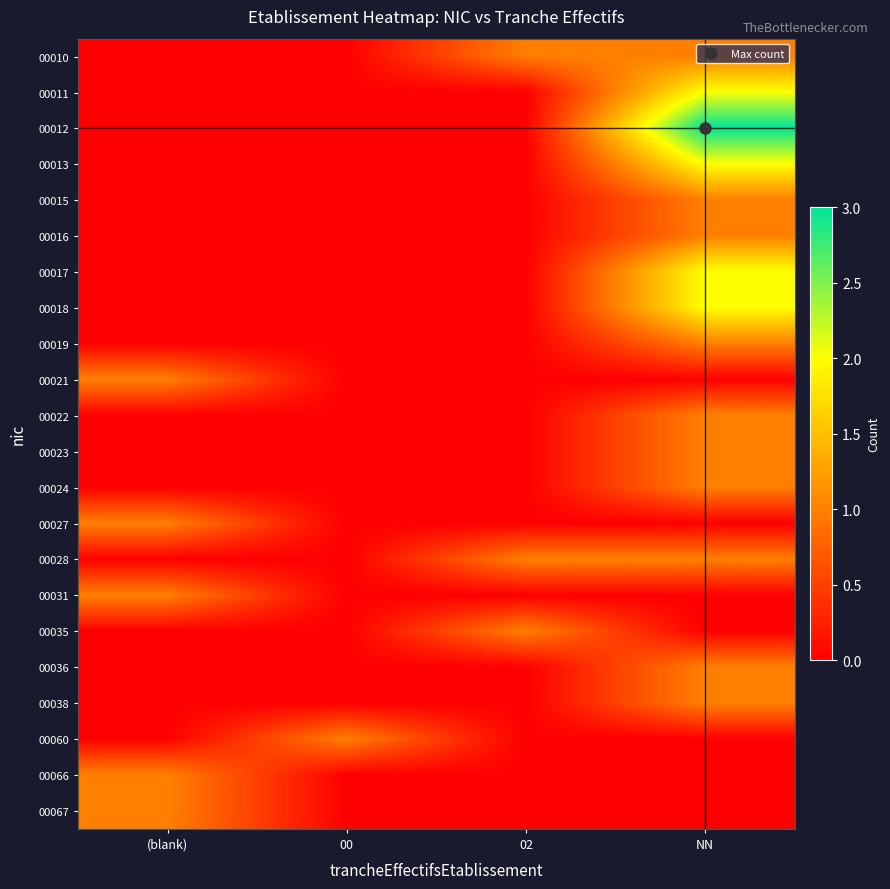

Which series changed the most between 00 and 02?

00010